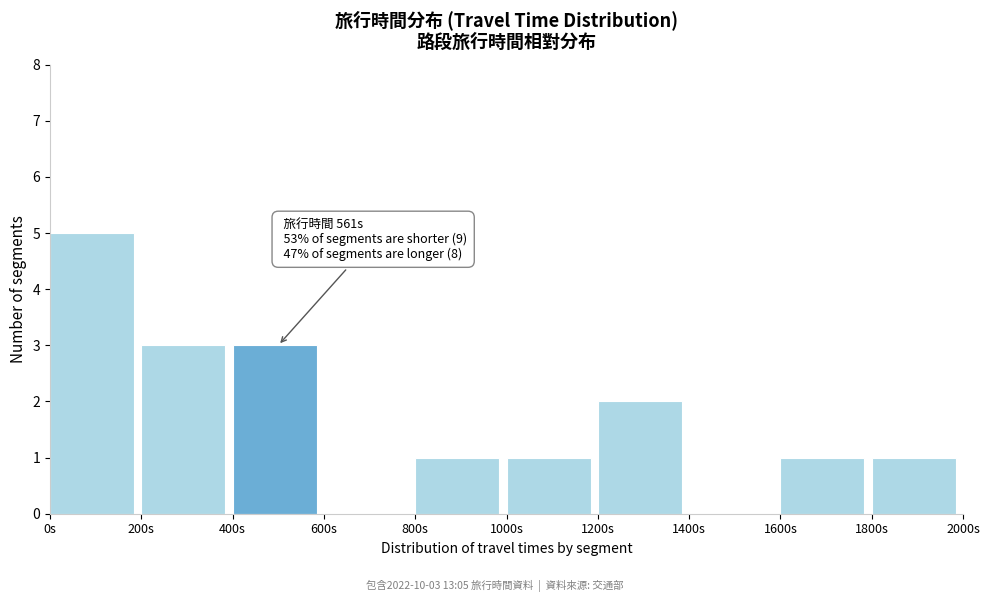

Which range on the x-axis has the tallest bar?

0 to 200